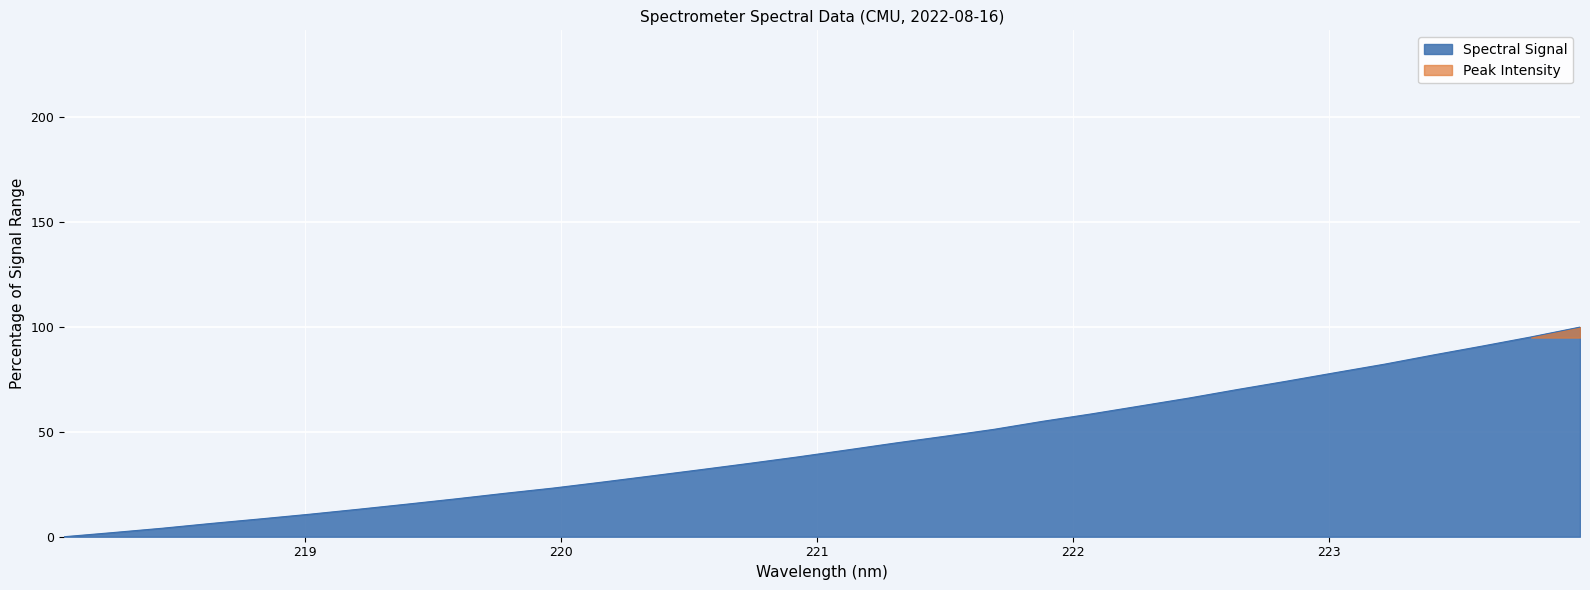

Between 221.6902 and 222.4538, which is larger?

222.4538